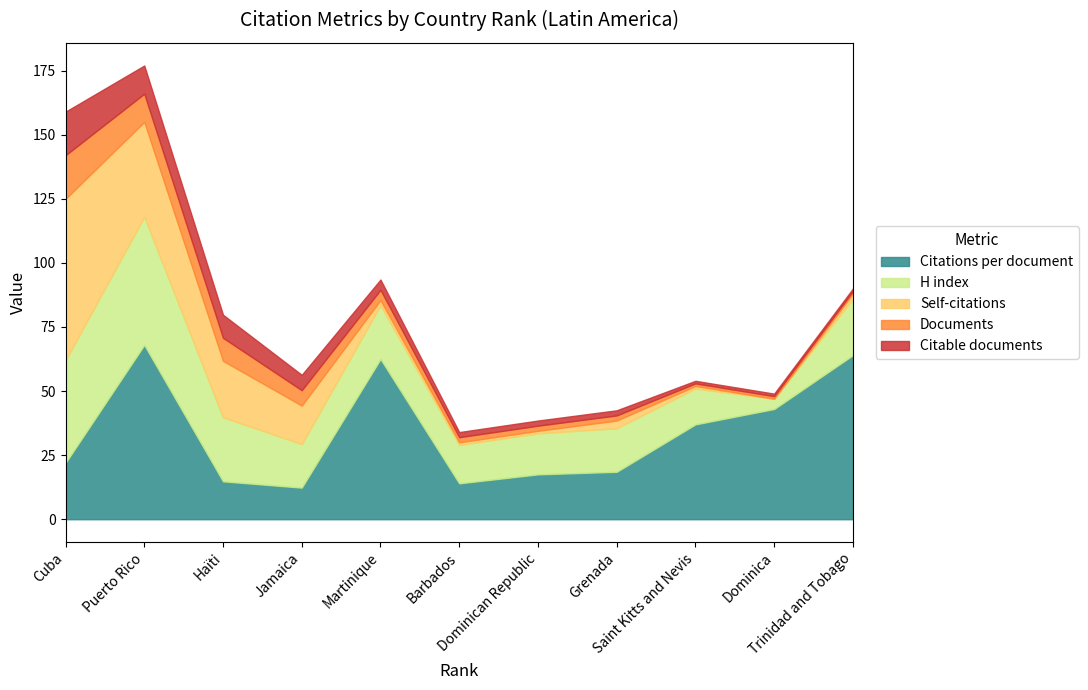

What is the difference between the Self-citations values at 7 and 4?

14.0